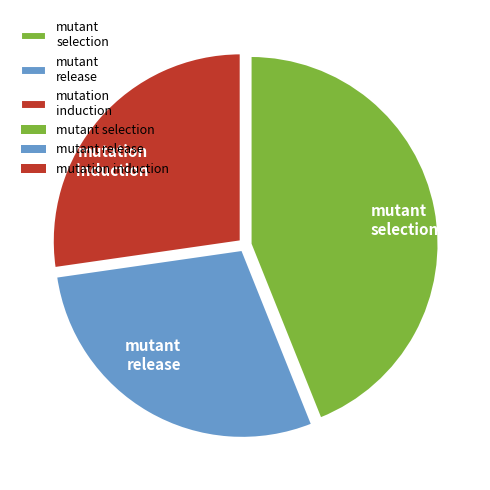

Count the number of slices in the pie.

3